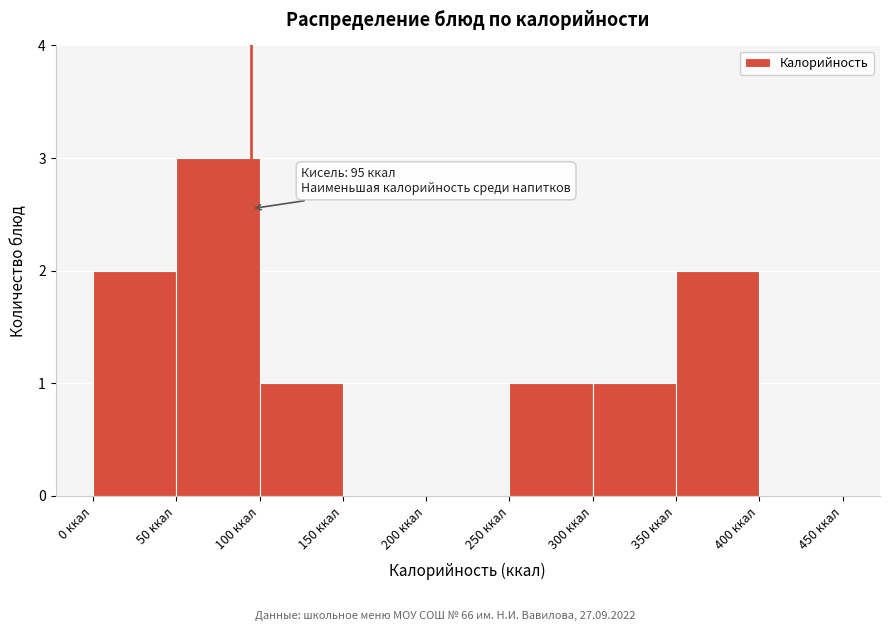

Over which range of the x-axis is the bar tallest?

50 to 100